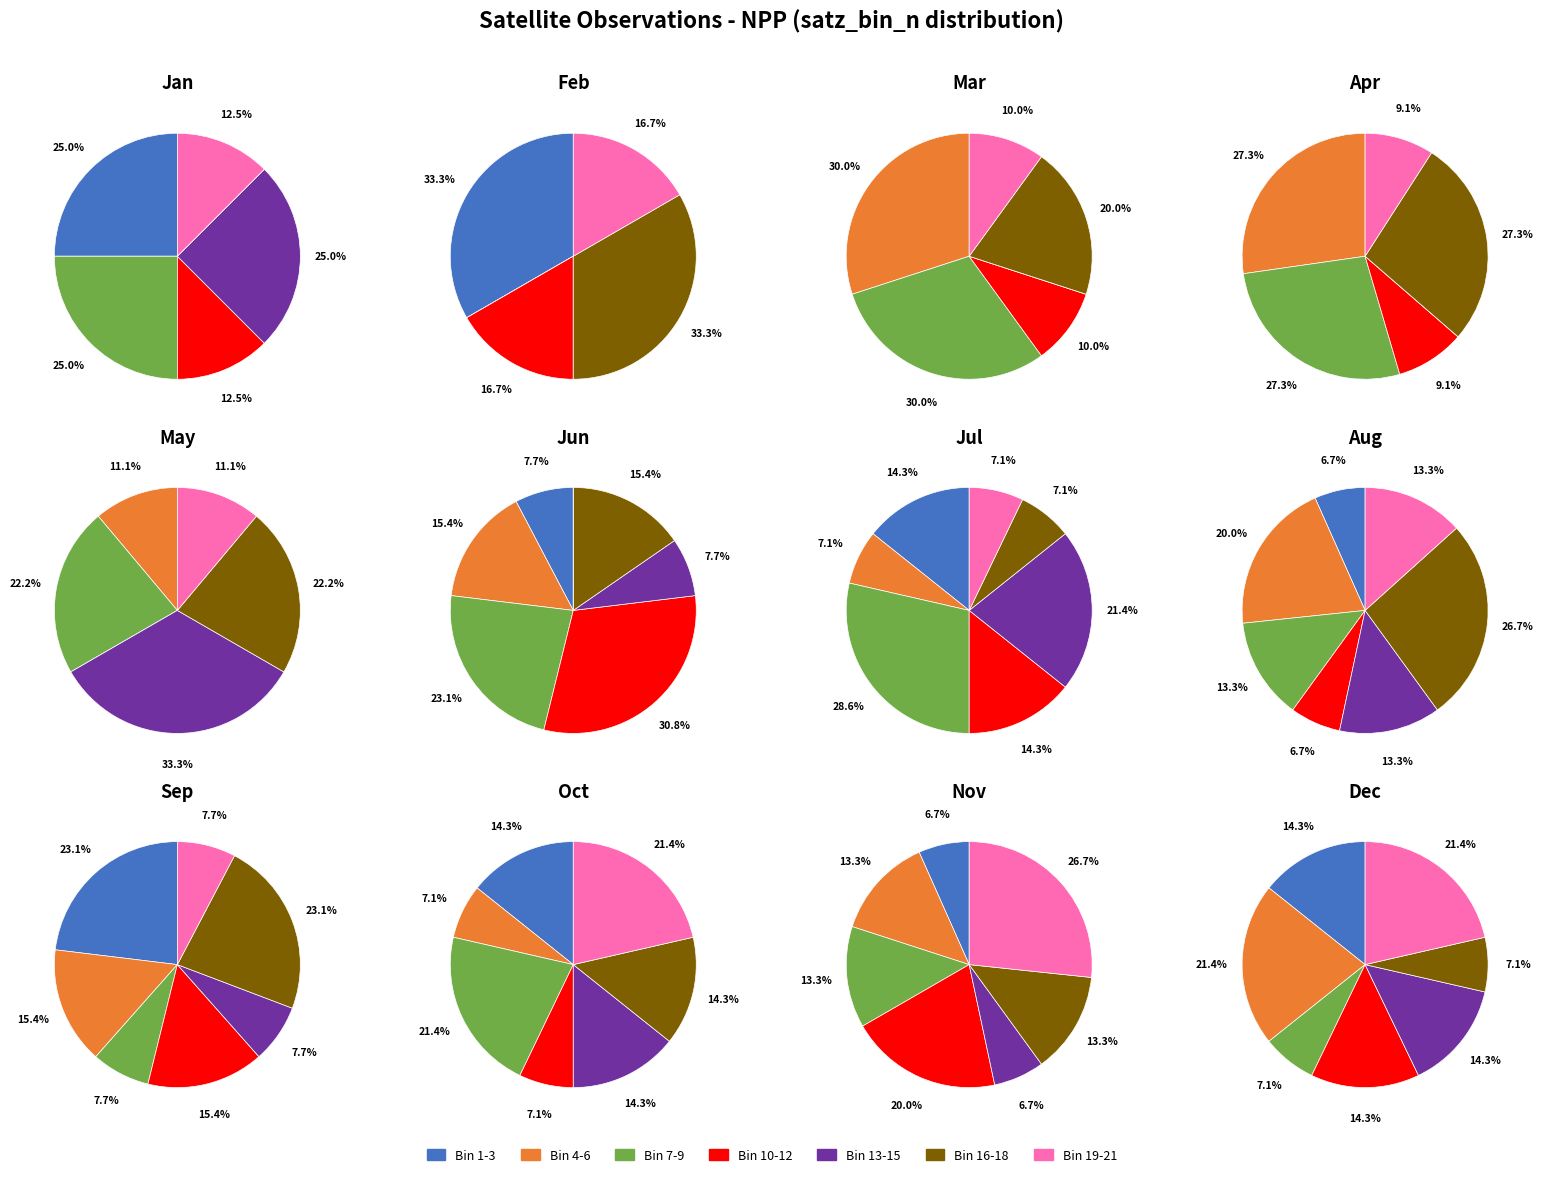

True or false: satz_bin_n=1.0 accounts for 15% of the total.

False